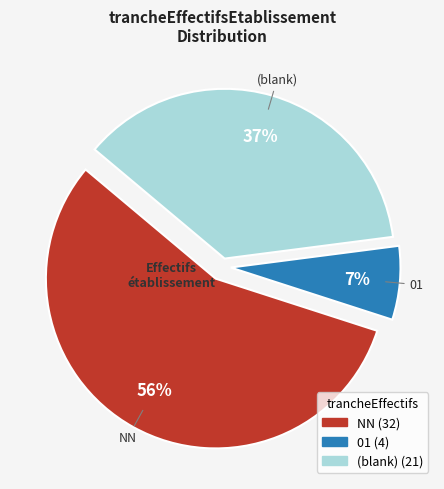

To the nearest percent, what portion does 01 represent?

7%